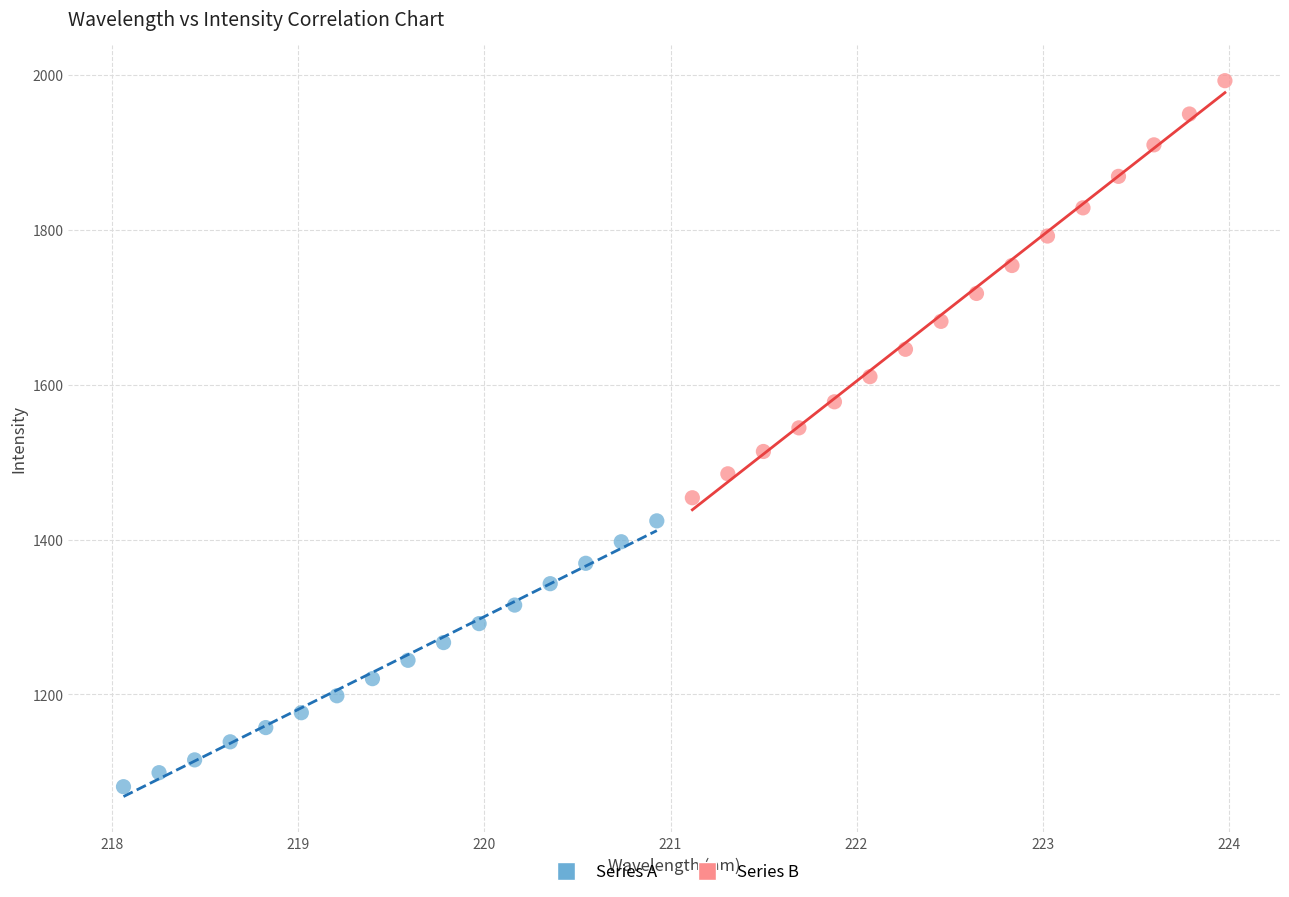

What are all the series names shown in the legend?

Series A, Series B